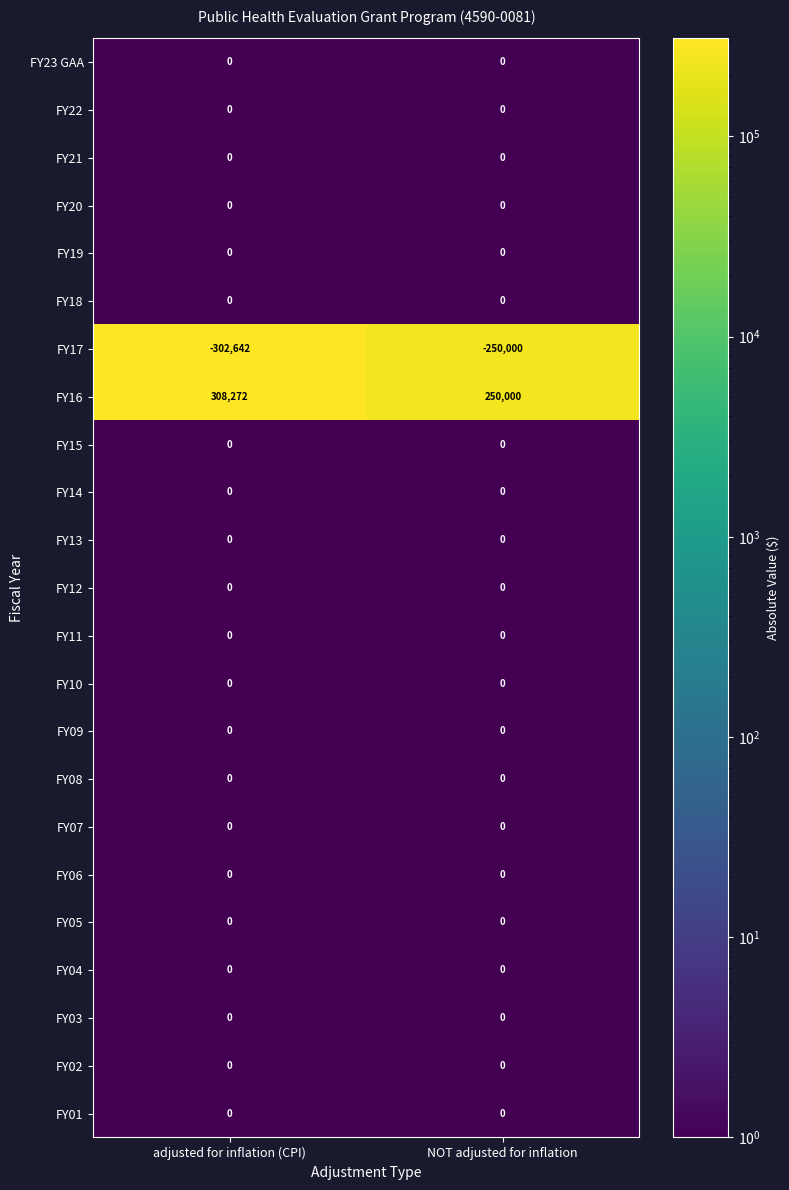

Between adjusted for inflation (CPI) and NOT adjusted for inflation, which series saw the biggest shift?

FY16